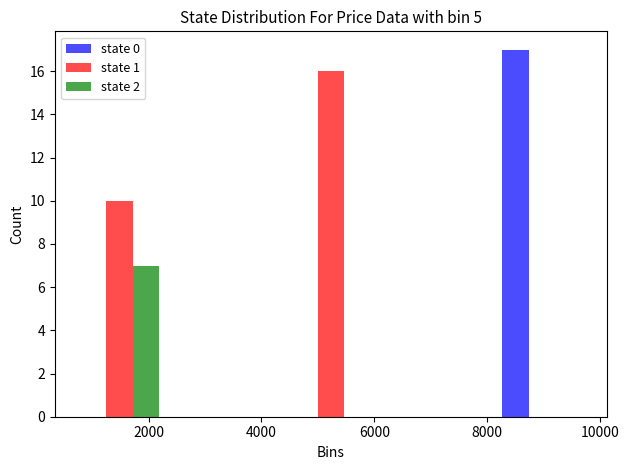

Reading left to right, list every range on the x-axis with the height of the bar of each series over it. Neither the bar edges nor the heights are printed on the chart, so give them approximately, as read against the axes.

600 to 2400: state 0=0	state 1=10	state 2=7
2400 to 4200: state 0=0	state 1=0	state 2=0
4200 to 6200: state 0=0	state 1=16	state 2=0
6200 to 8000: state 0=0	state 1=0	state 2=0
8000 to 10000: state 0=17	state 1=0	state 2=0